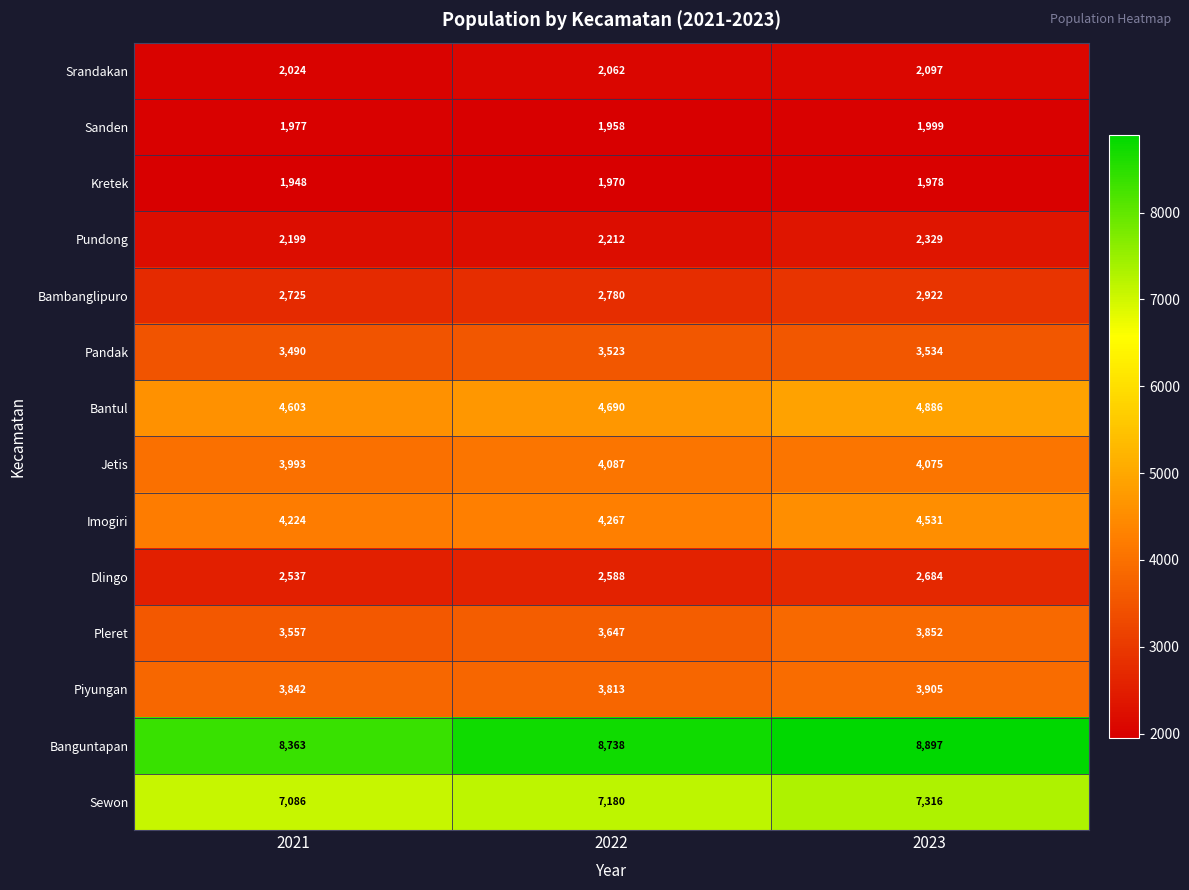

Read the Imogiri value at 2023.

4531